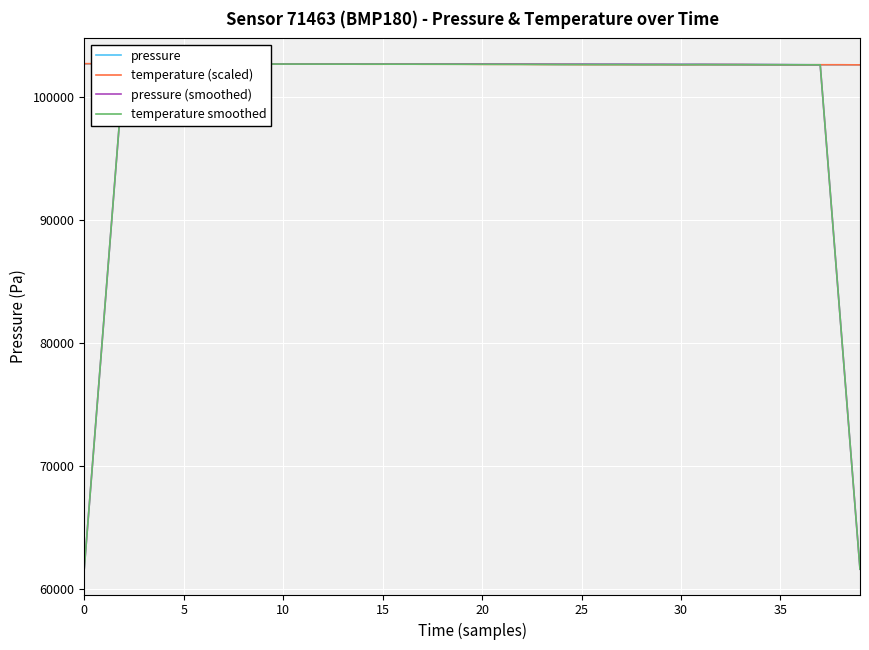

At which category does temperature smoothed reach its first local peak?

10